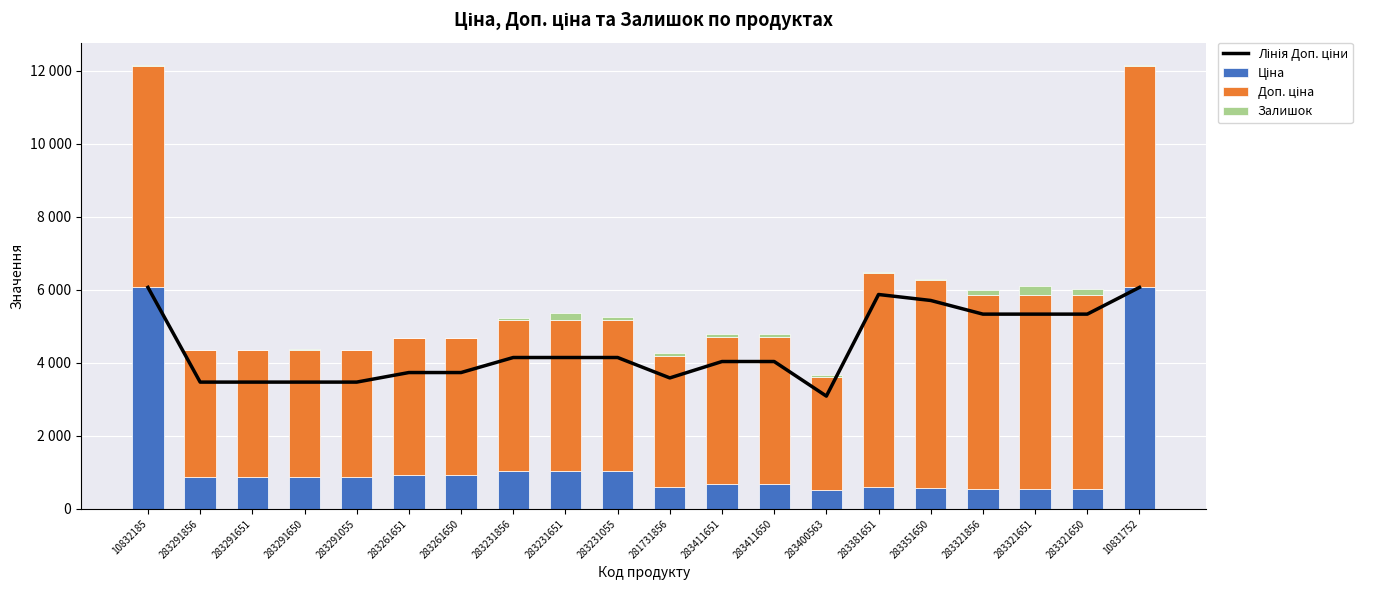

At which category is the sum across all series the highest?

10831752